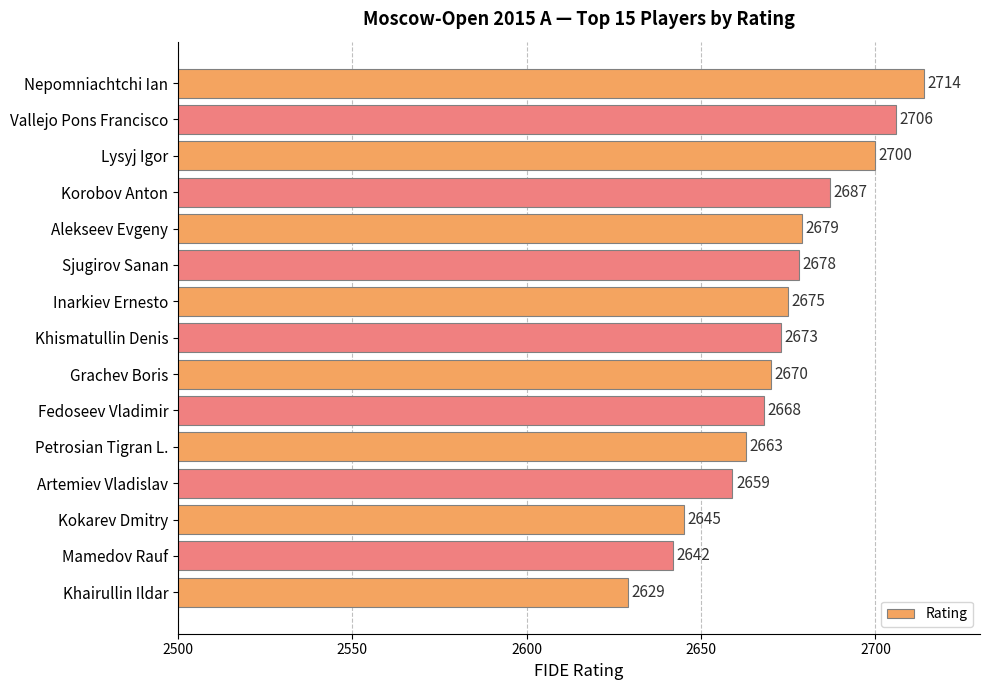

How many distinct data groups are displayed?

1